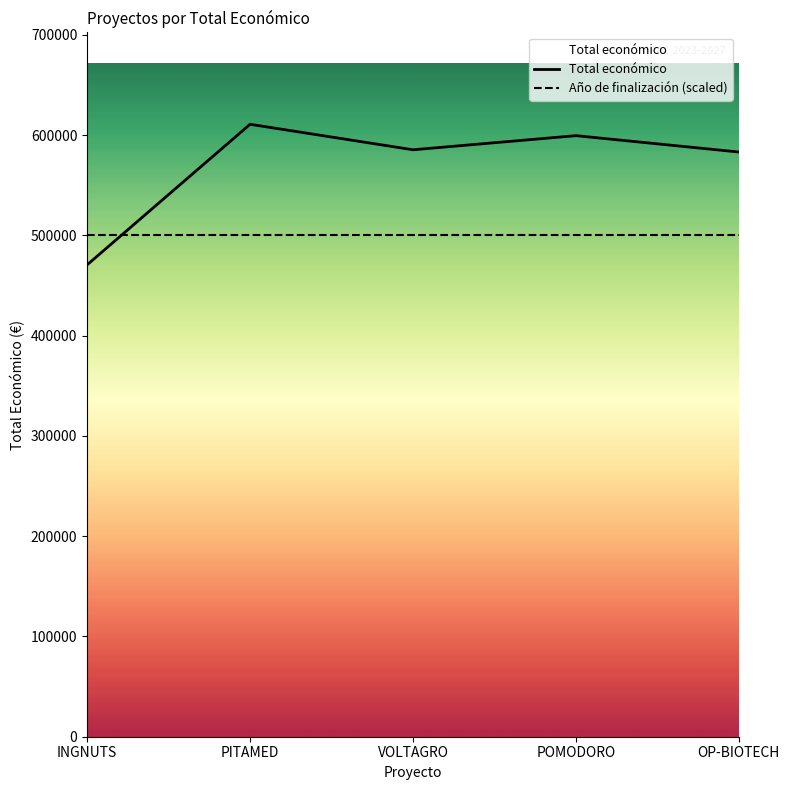

How many lines are shown in the chart?

2